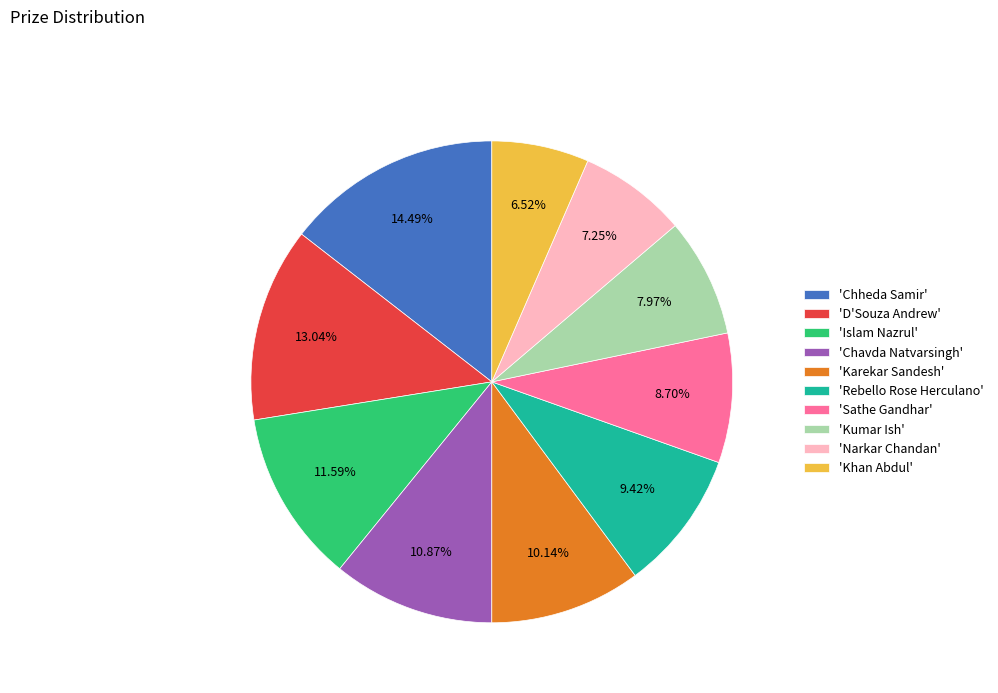

Does any single category account for the majority?

No